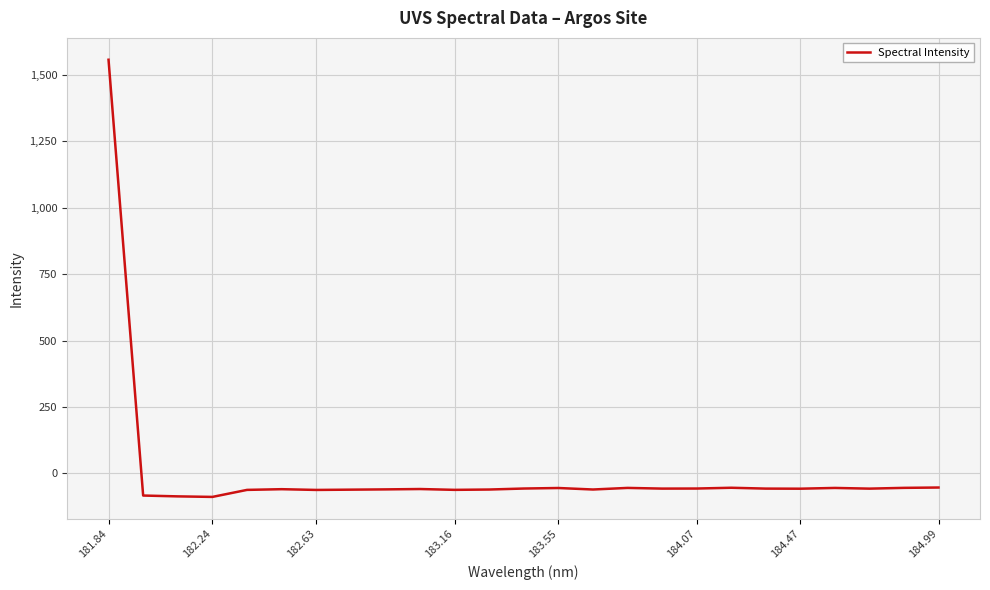

What is the difference between the second highest and second lowest values?

33.3